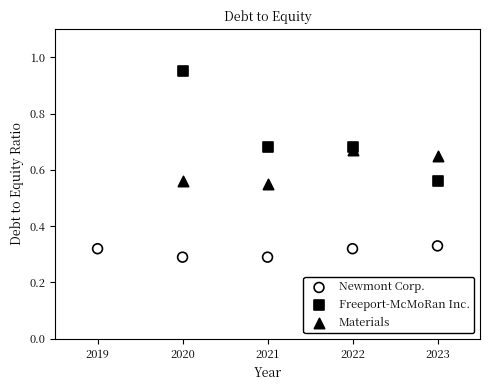

Which series contains the highest Y value?

Freeport-McMoRan Inc.